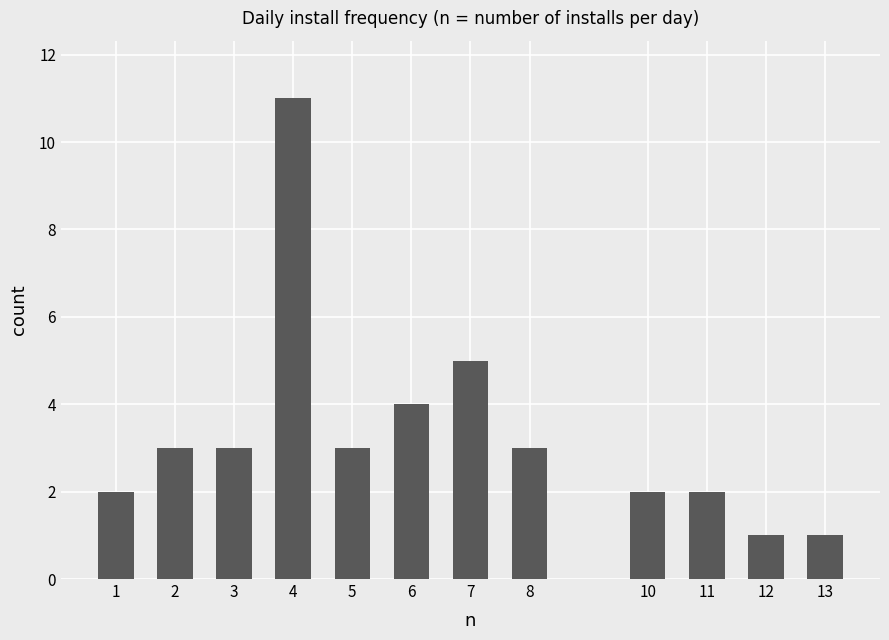

What is the value of the 4th bar from the left?

11